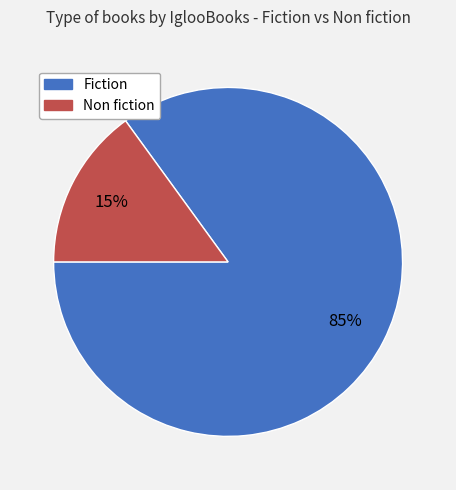

To the nearest percent, what is the difference between the Non fiction and Fiction slice percentages?

70%